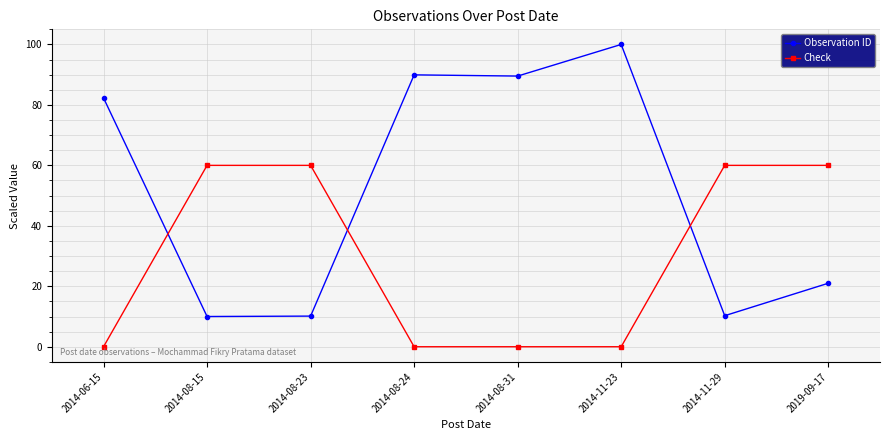

The Observation ID series shows 144.8 at 2014-06-15. True or false?

False